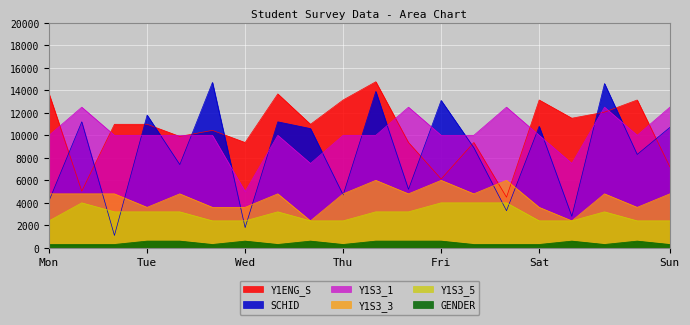

Which series has the largest range (max minus min)?

SCHID